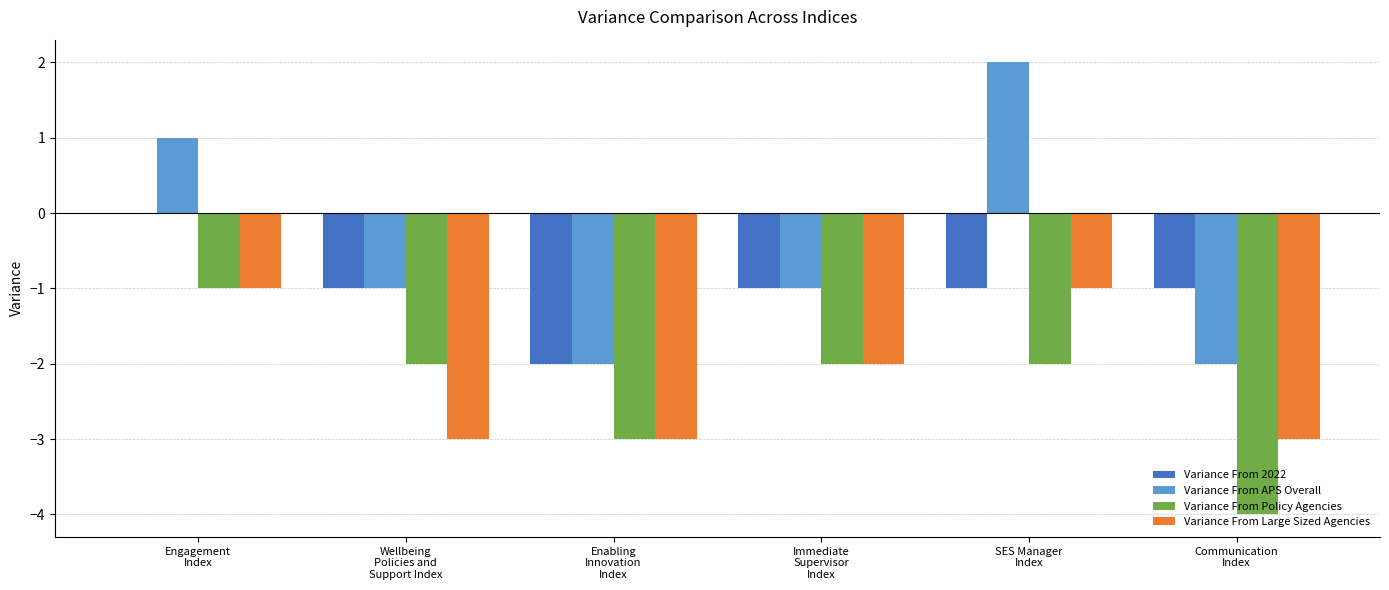

What is the spread (max minus min) of values at Communication
Index?

3